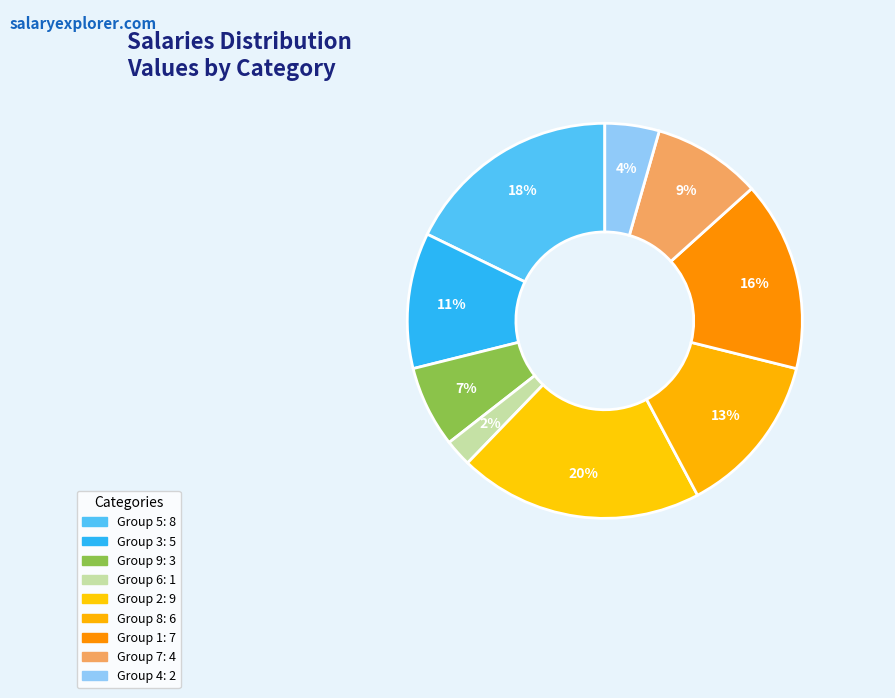

Is there any slice that represents more than half of the pie?

No